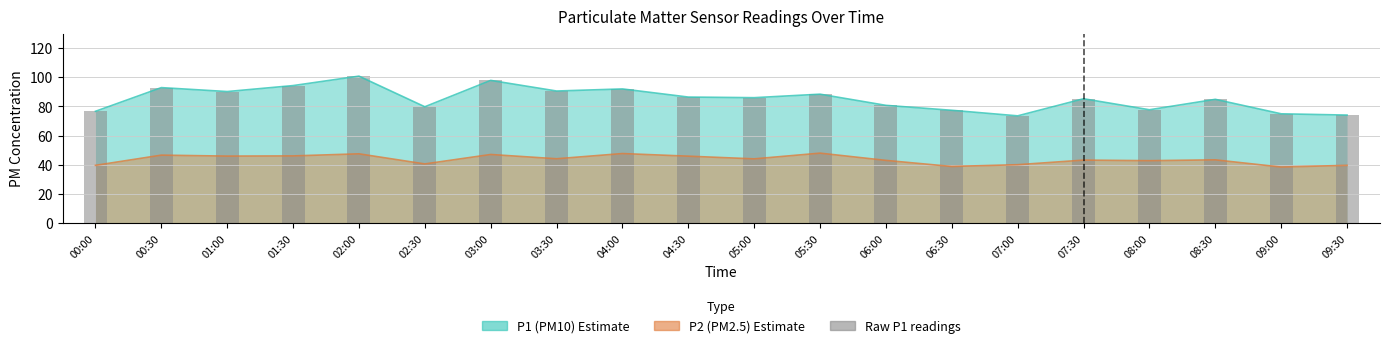

Read the value at 05:30.

88.4